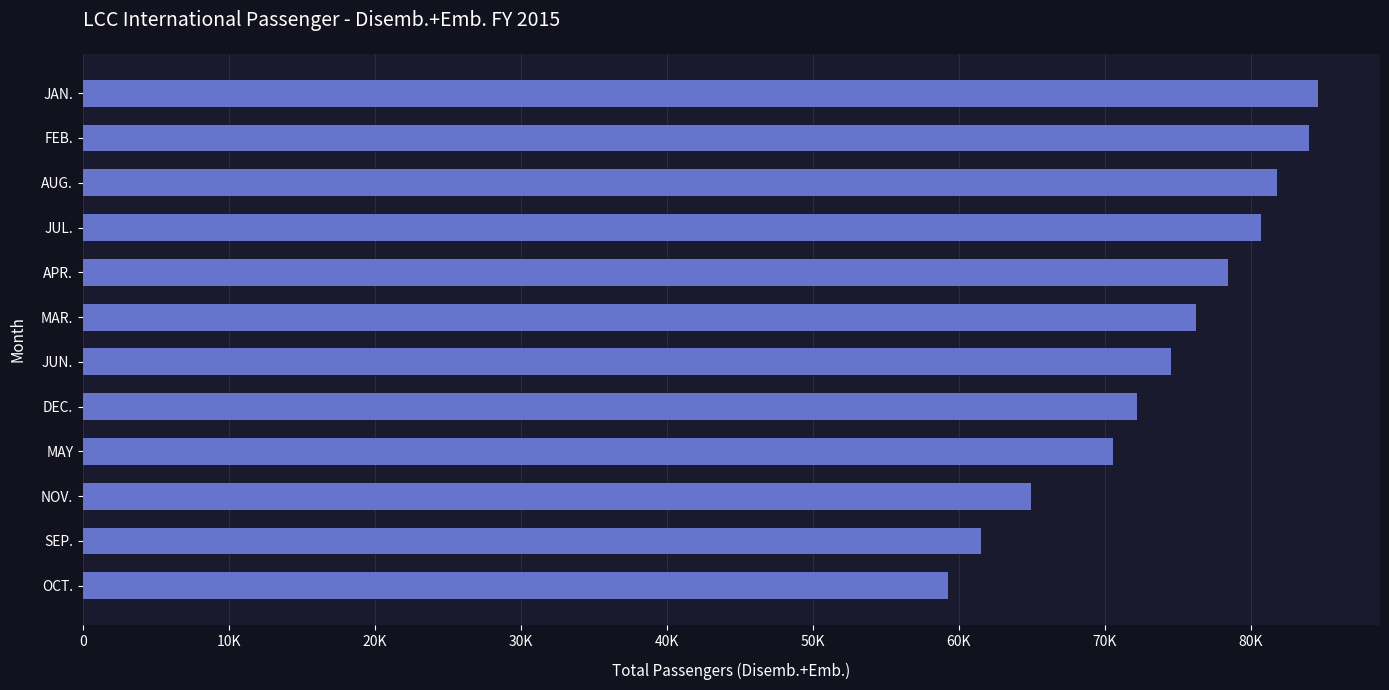

What is the greatest value displayed?

84618